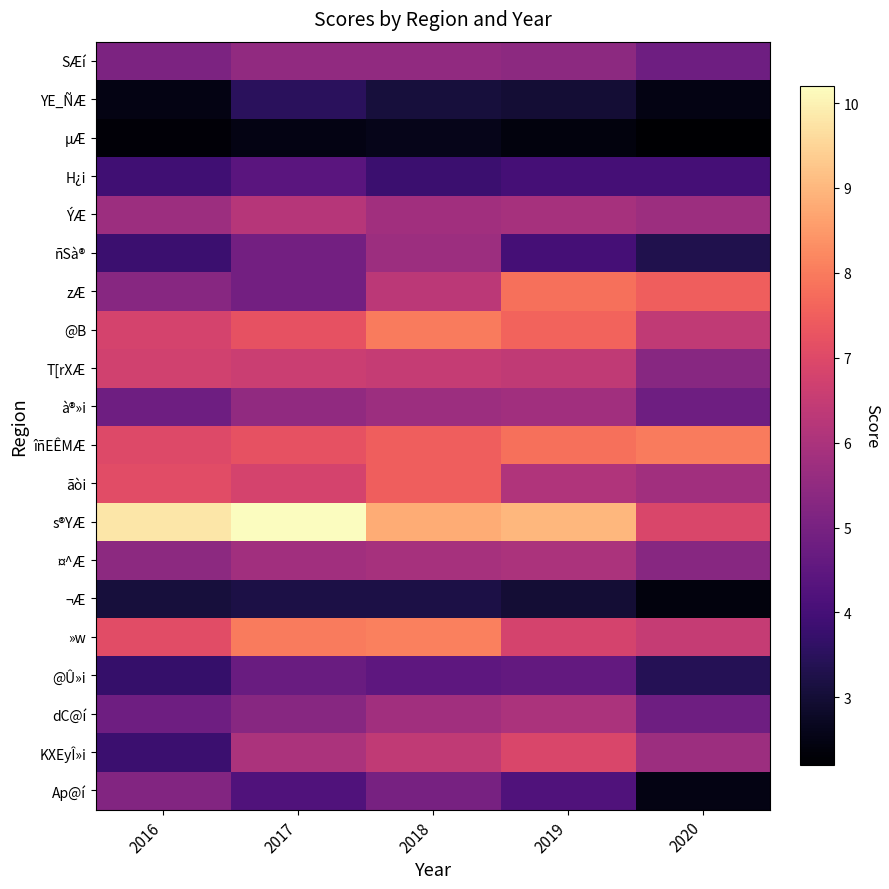

Between 2016 and 2020, which series saw the biggest shift?

s®YÆ